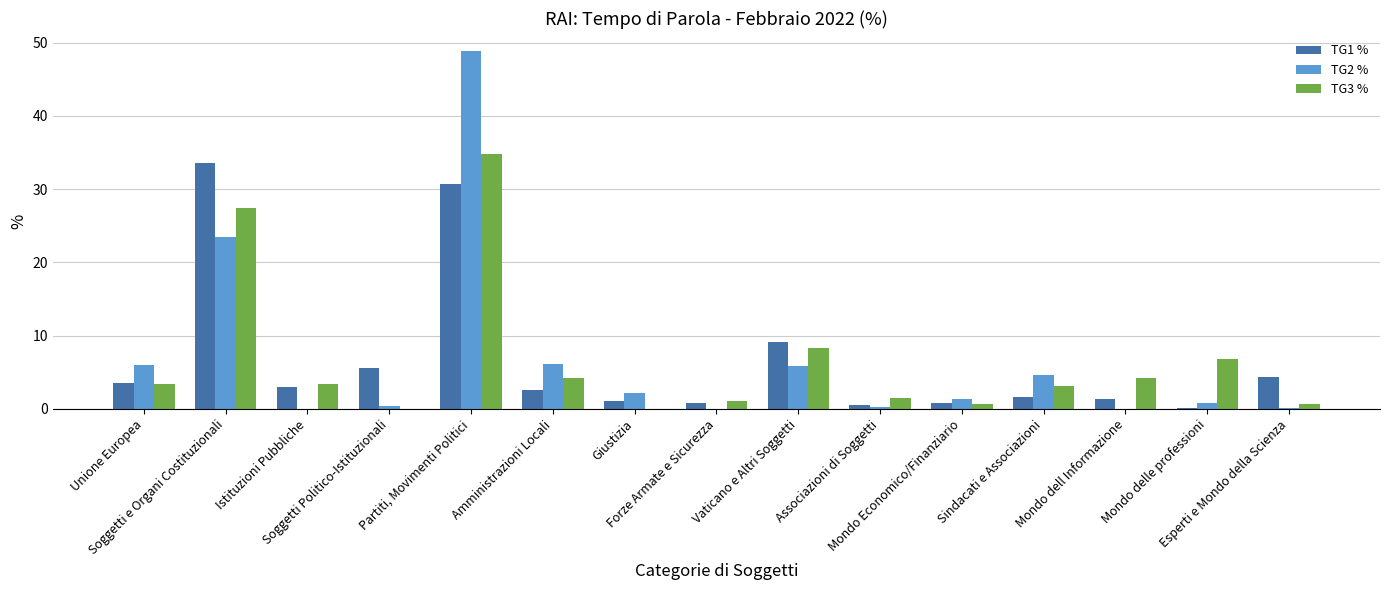

What is the total value across all series at Giustizia?

3.2